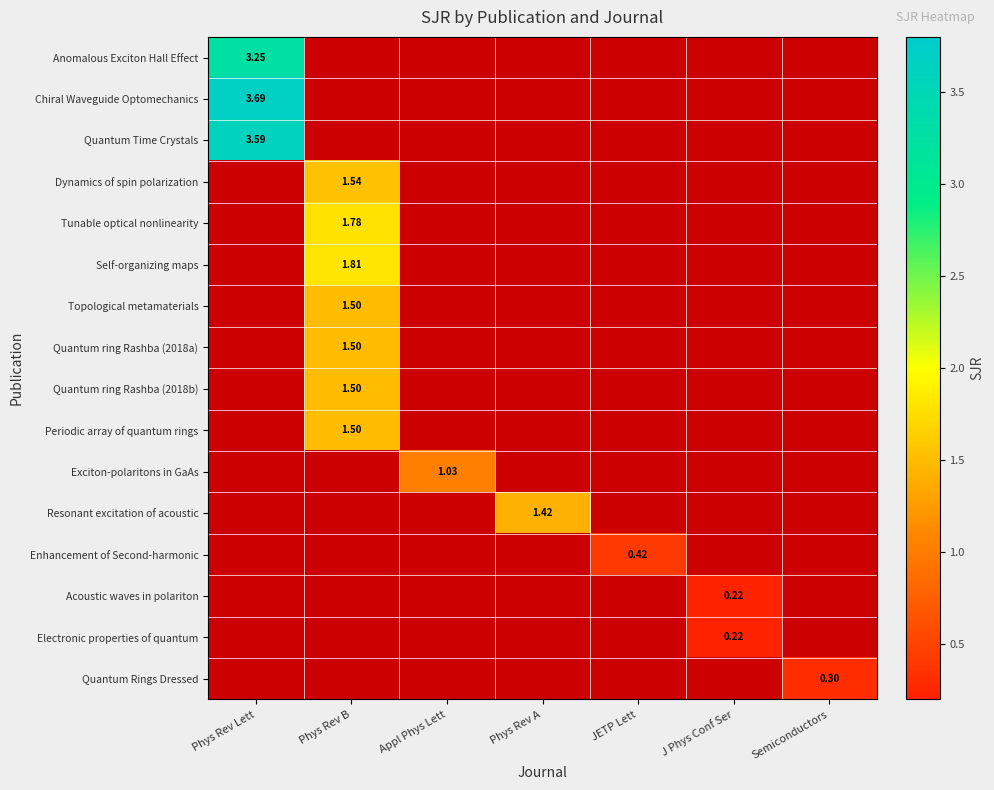

Is the value of Enhancement of Second-harmonic at JETP Lett greater than the value of Acoustic waves in polariton at J Phys Conf Ser?

Yes